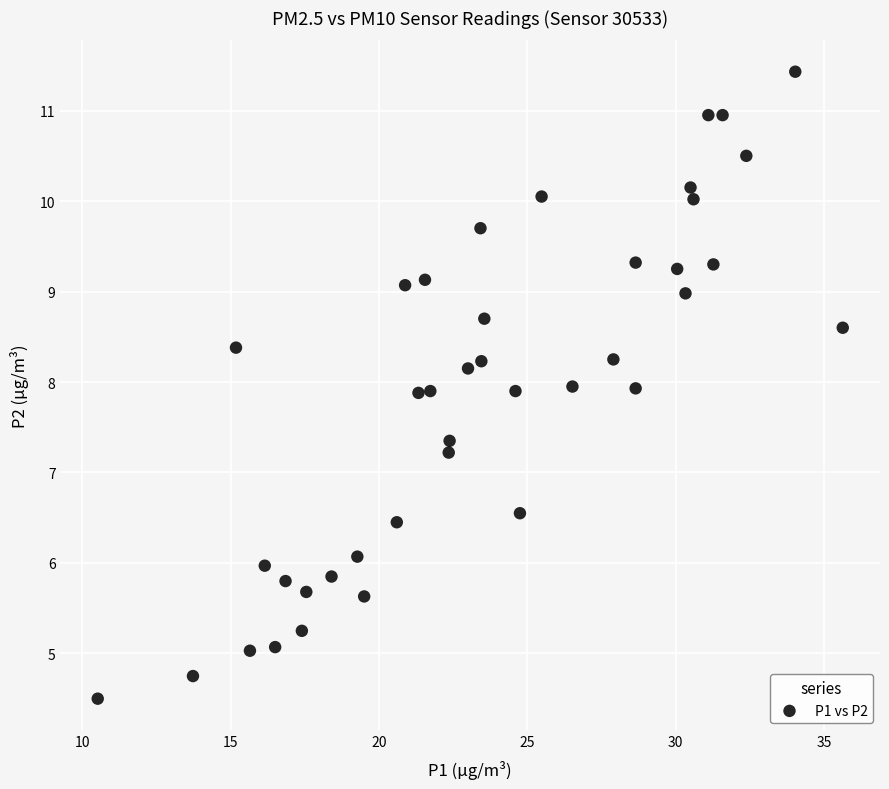

What is the range of X values (max minus min)?

25.1